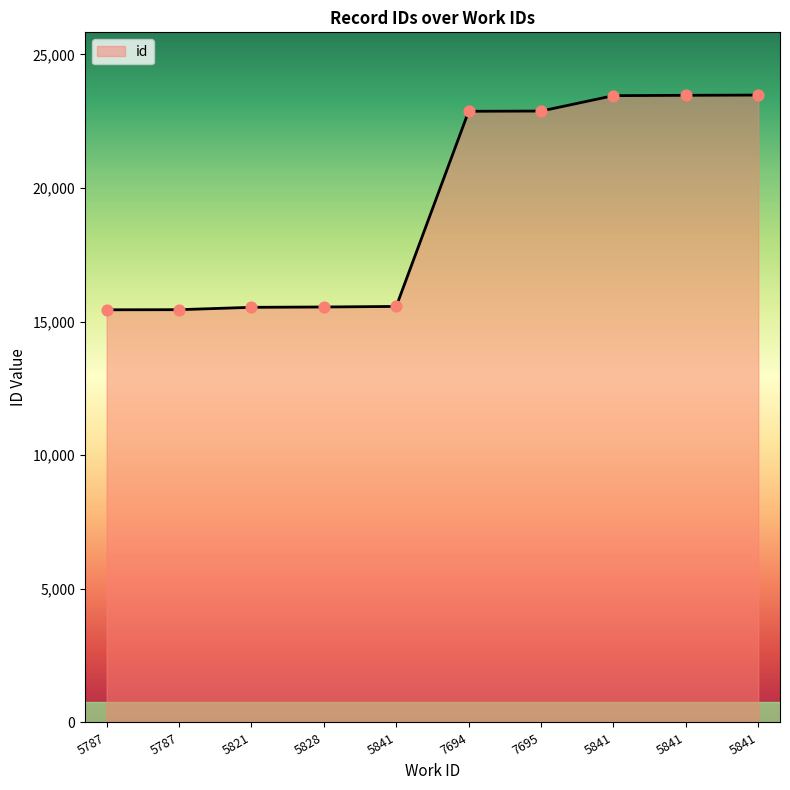

Which has a higher value, 5787 or 5841?

5841